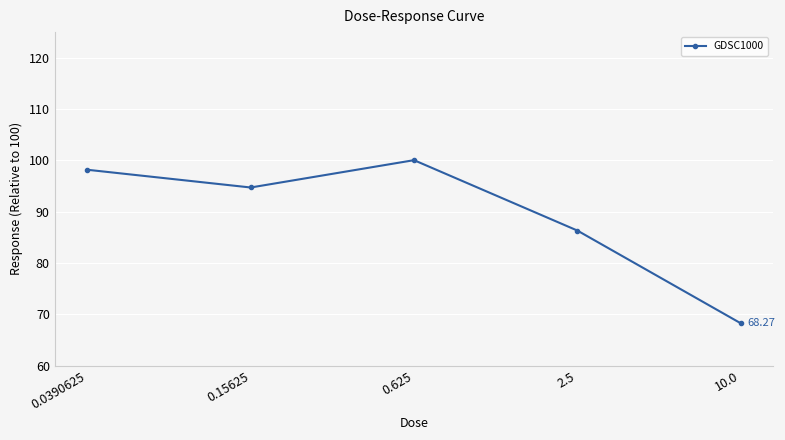

How many interior local valleys (lower than both neighbors) does the data have?

1